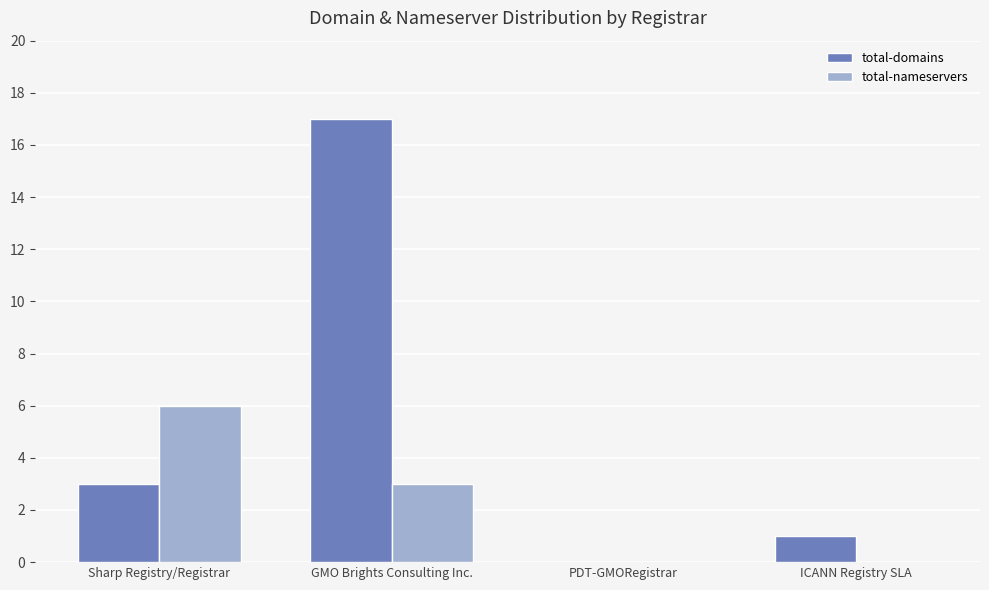

At which label does total-domains reach its peak?

GMO Brights Consulting Inc.